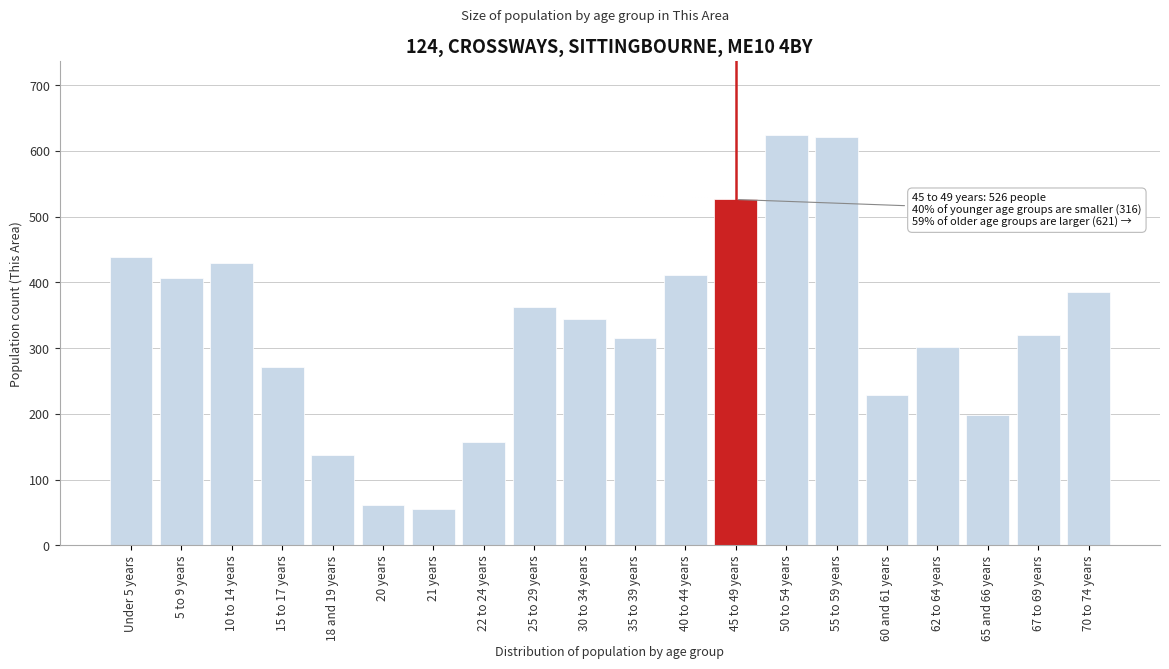

Reading left to right, list all the values displayed in this chart.

438	406	429	271	138	61	55	158	363	345	316	411	526	624	621	229	302	199	320	385